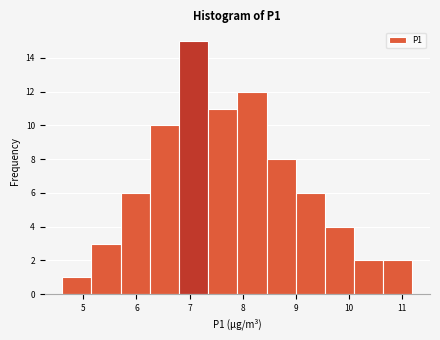

What is the height of the bar covering 8.45 to 9.00 on the x-axis? Neither the bar edges nor the heights are printed on the chart, so give them approximately, as read against the axes.

8